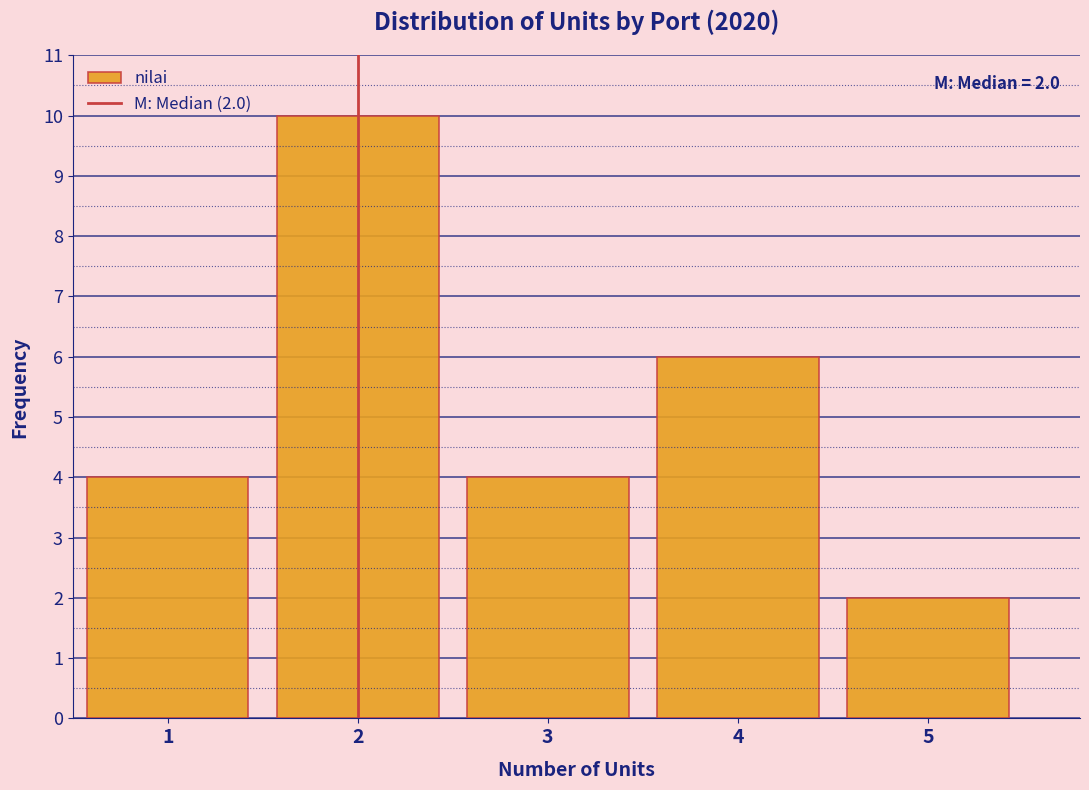

Which range on the x-axis has the tallest bar?

1.5 to 2.5